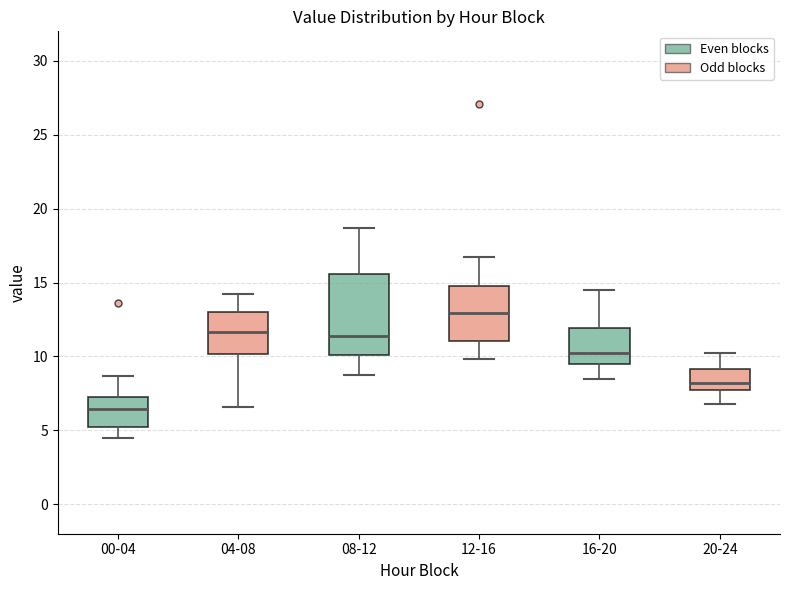

Which box has the lowest median line?

00-04